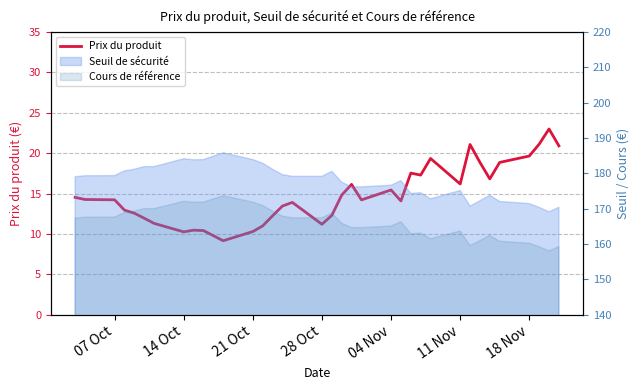

Does the chart display data point markers on the line(s)?

No